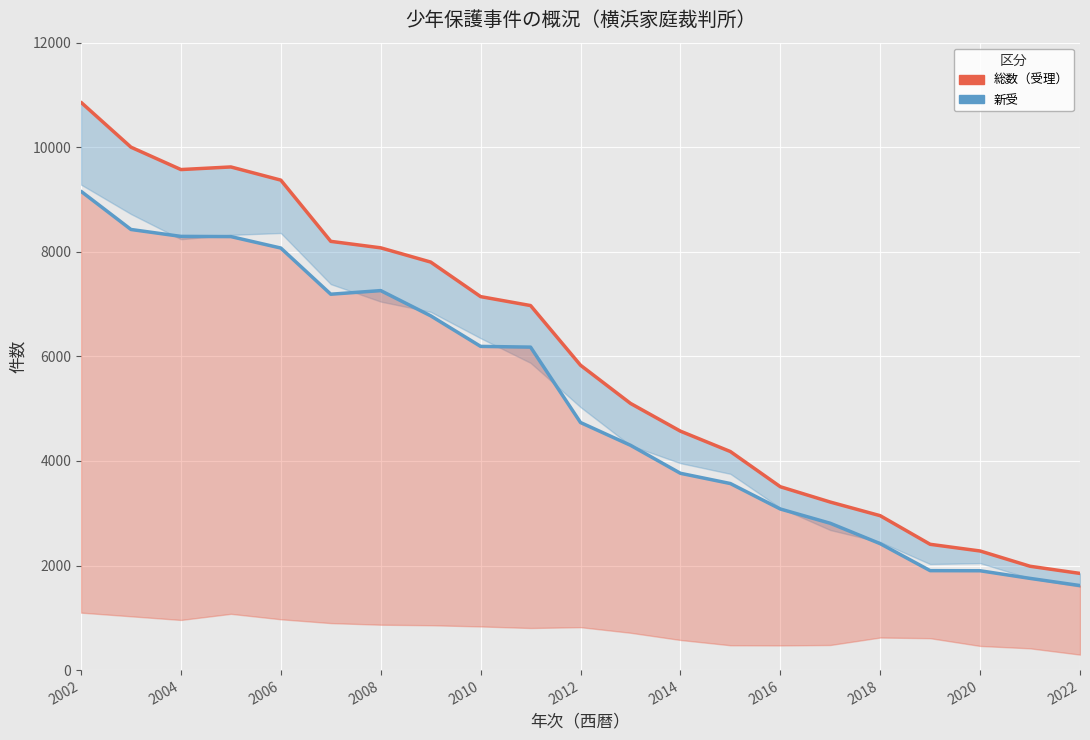

Rank the series by their maximum value, from lowest to highest.

新受, 総数（受理）